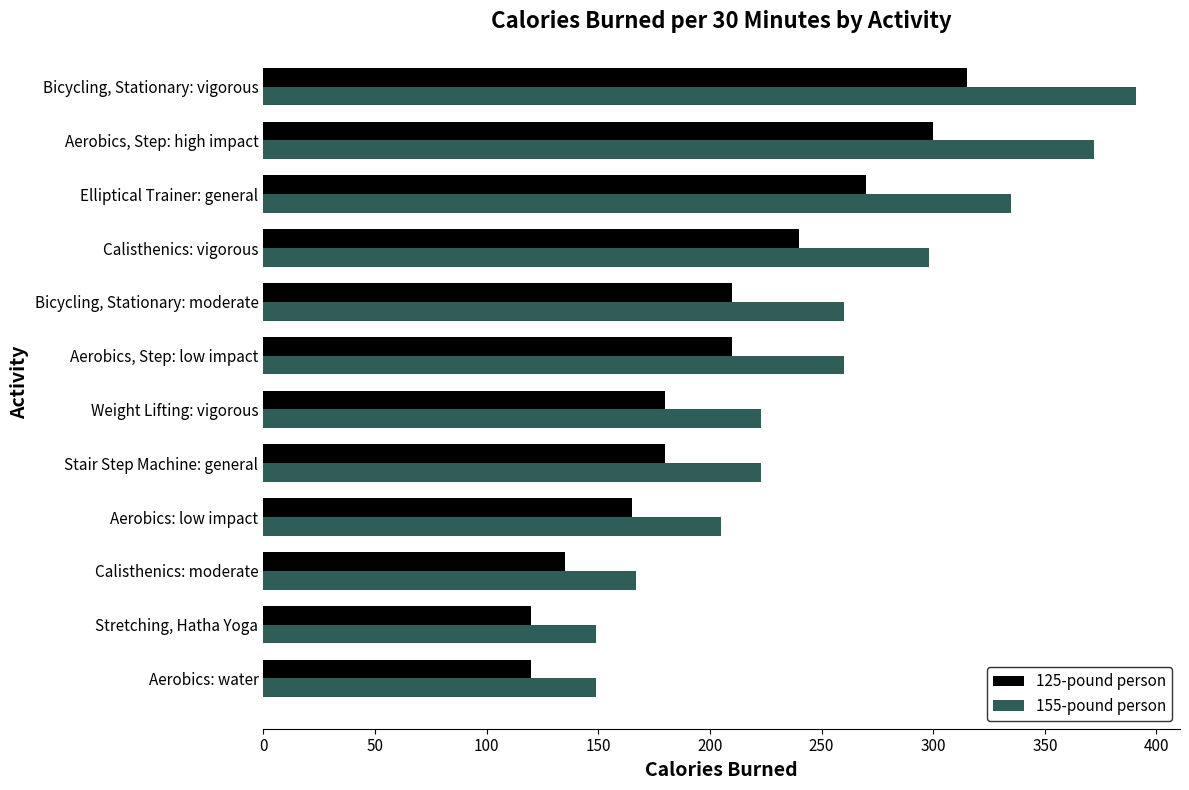

Which series changed the most between Aerobics: water and Calisthenics: vigorous?

155-pound person